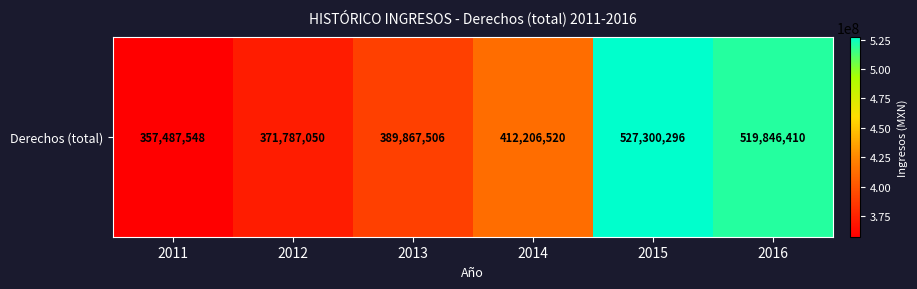

Between 2016 and 2015, which is larger?

2015